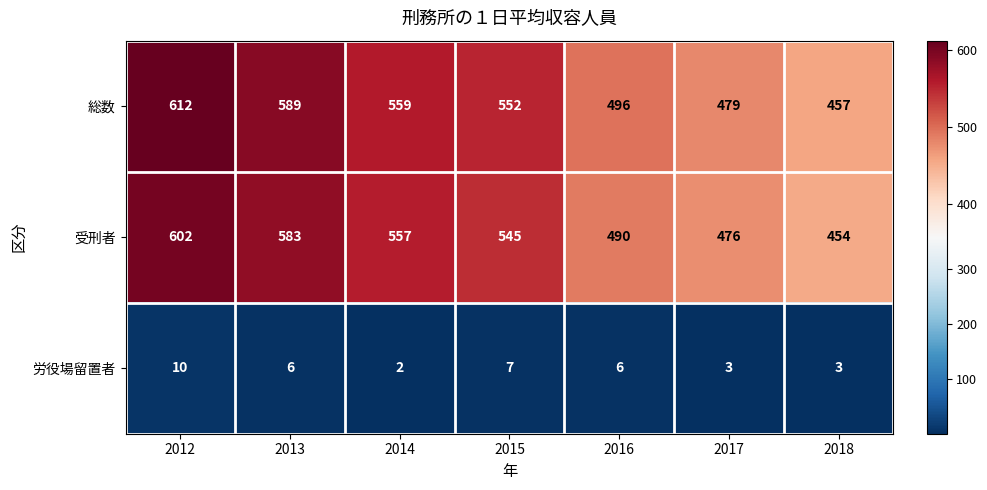

Is it true that 労役場留置者 equals 10 at 2012?

True